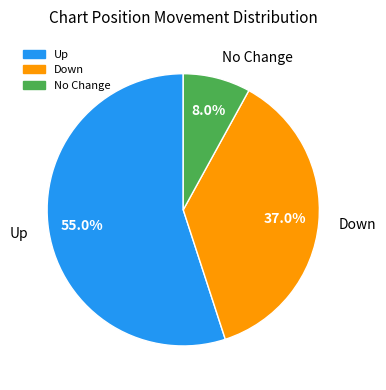

Rank the categories by value from lowest to highest.

No Change, Down, Up